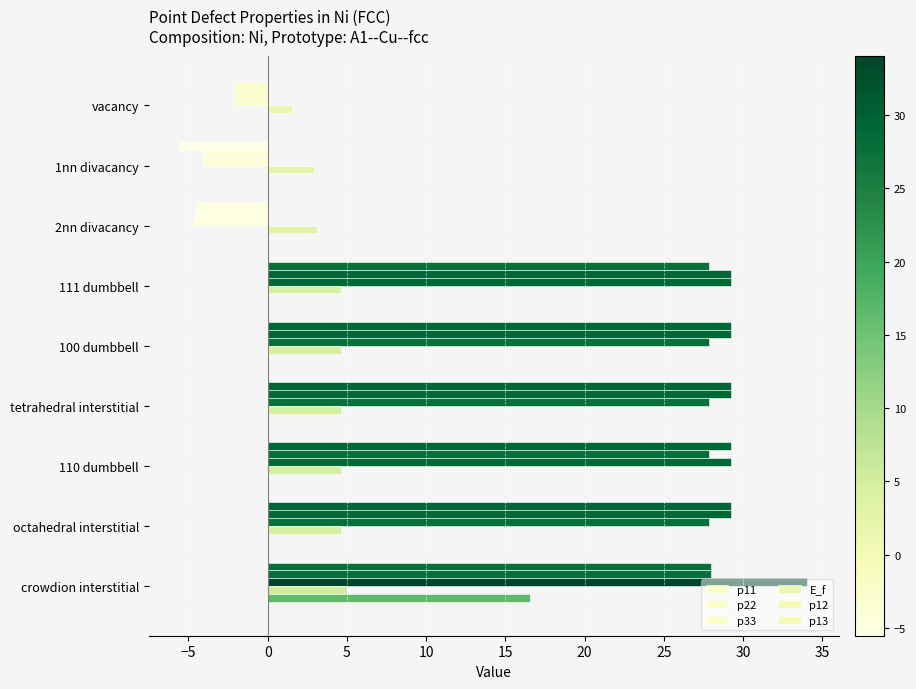

How many values in p22 are above zero?

6